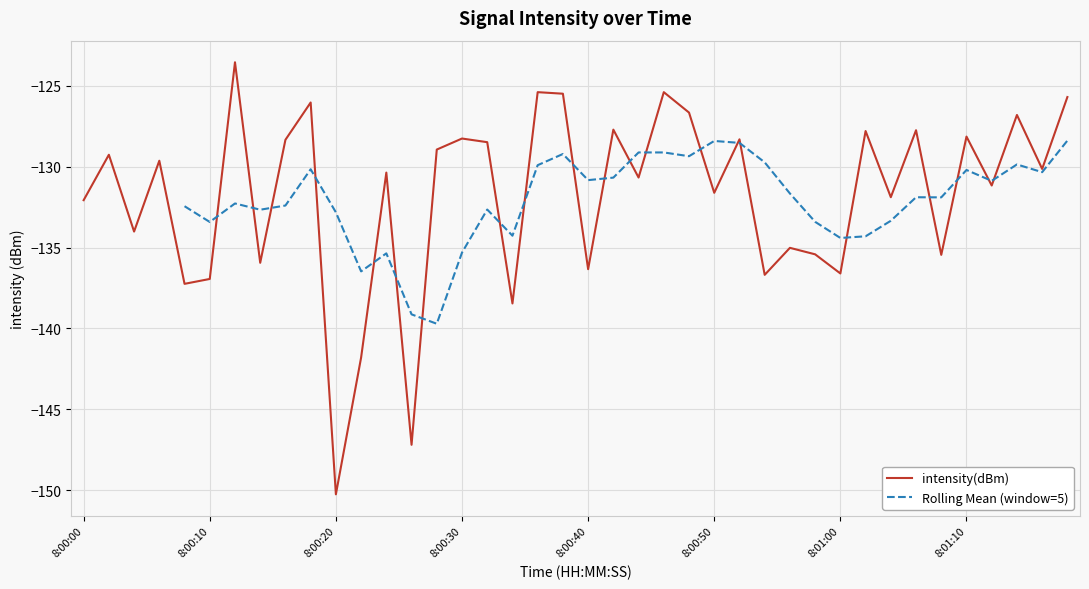

At which label does intensity(dBm) reach its minimum?

8:00:20